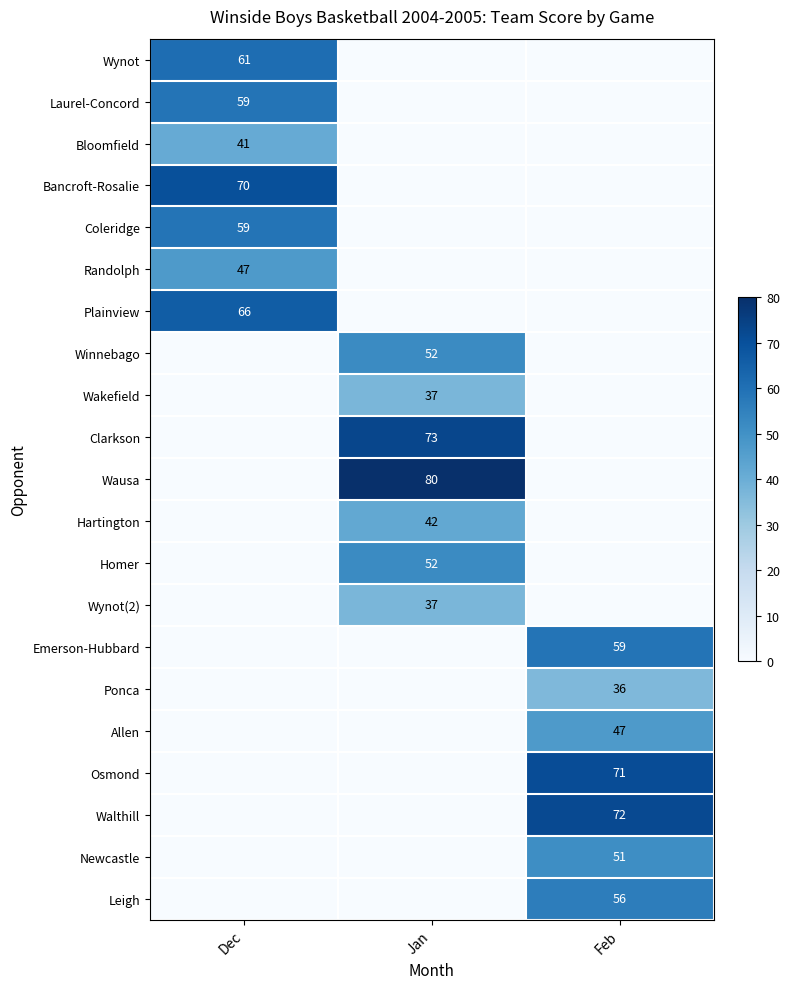

Is it true that Randolph equals 30 at Dec?

False